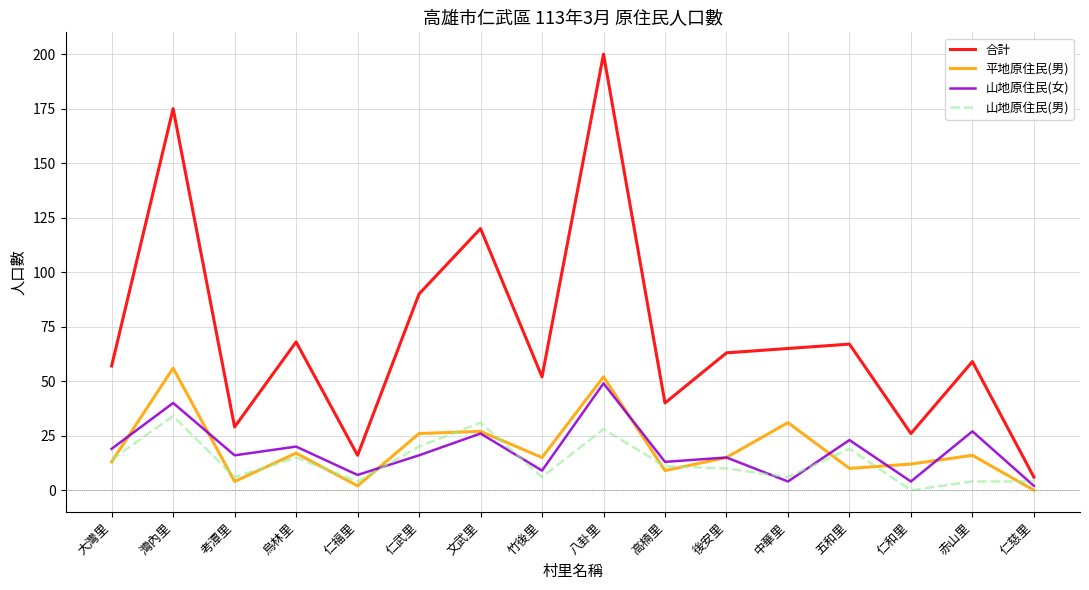

At which category does 山地原住民(男) reach its first local valley?

考潭里